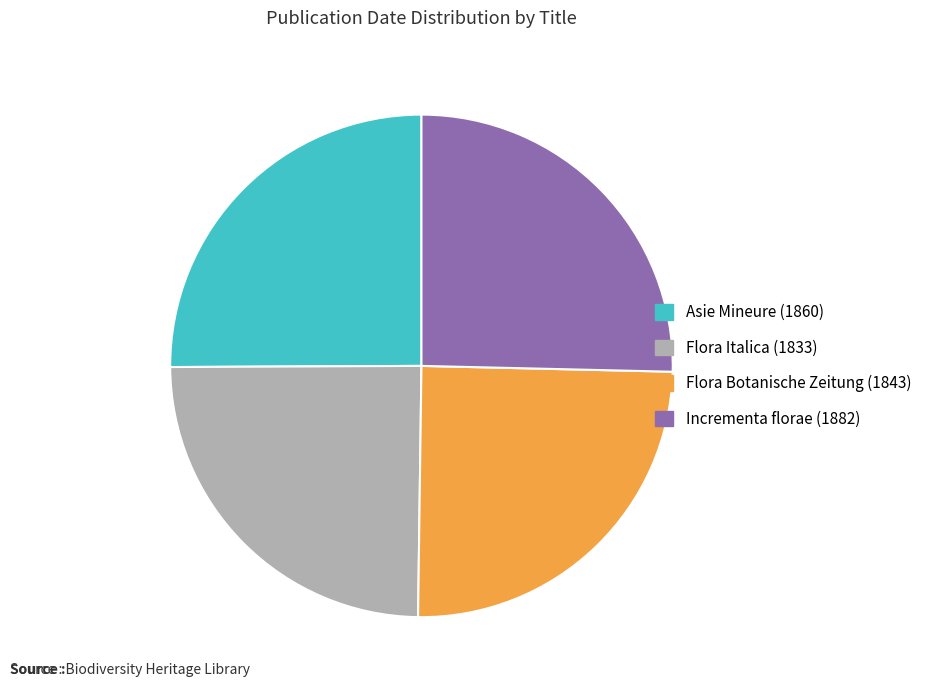

Is it true that Incrementa florae (1882) is 25% of the pie?

True